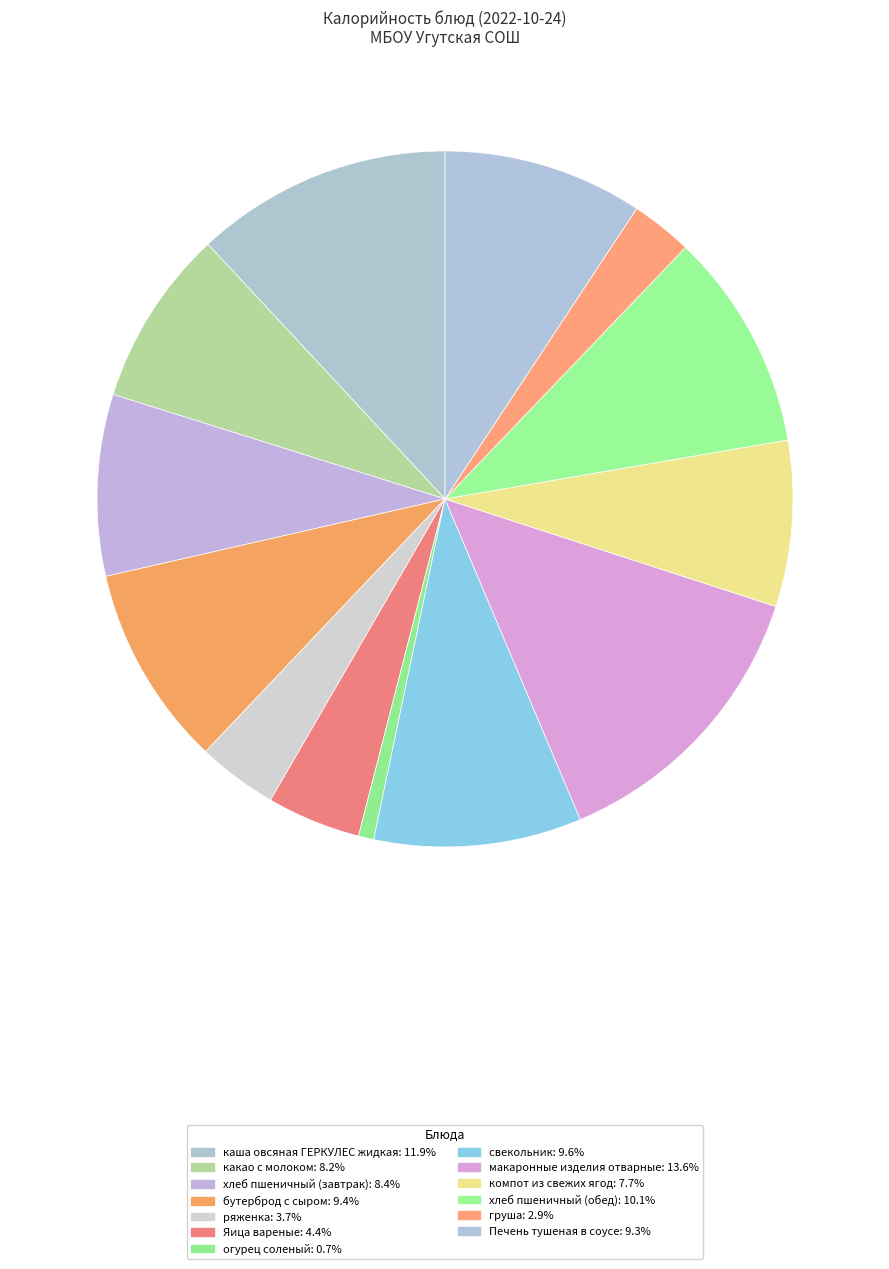

How many segments does this pie chart have?

13